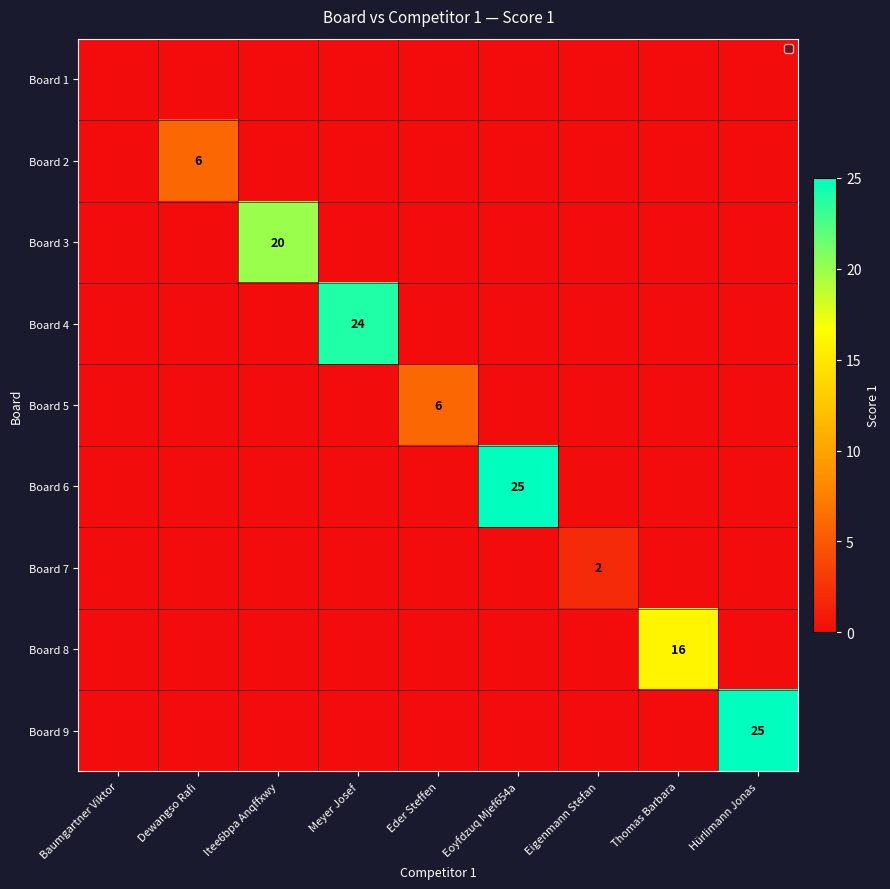

Rank the series at Thomas Barbara from highest to lowest value.

Board 8, Board 1, Board 2, Board 3, Board 4, Board 5, Board 6, Board 7, Board 9